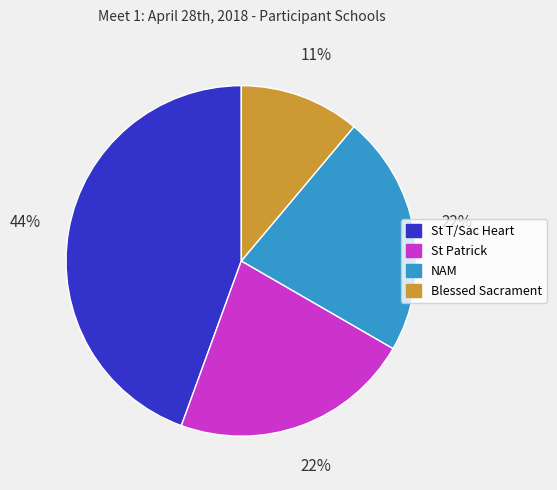

Is it true that NAM is 22% of the pie?

True